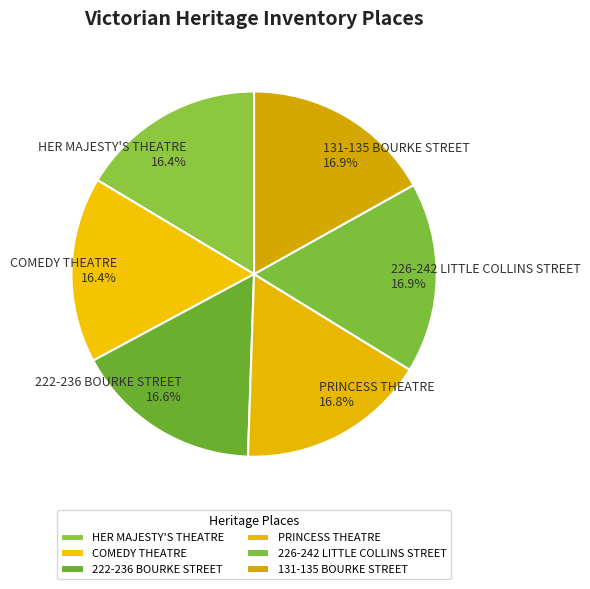

How much of the chart is everything except PRINCESS THEATRE?

83.2%